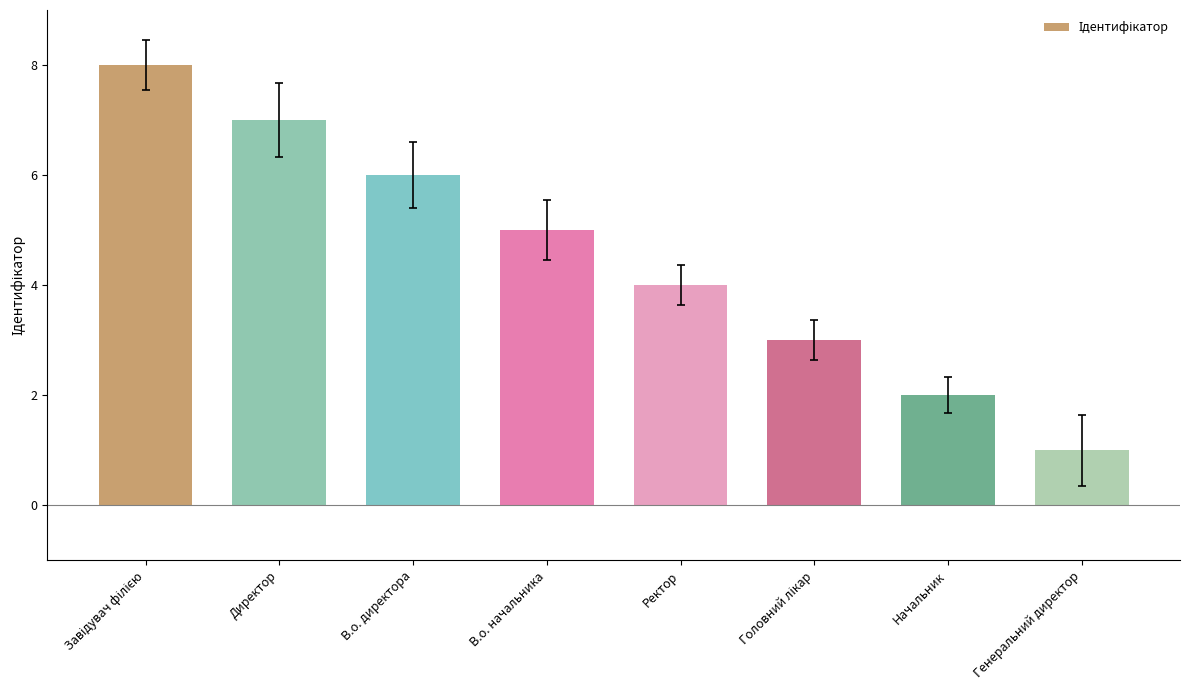

What is the label of the 1st bar from the right?

Генеральний директор